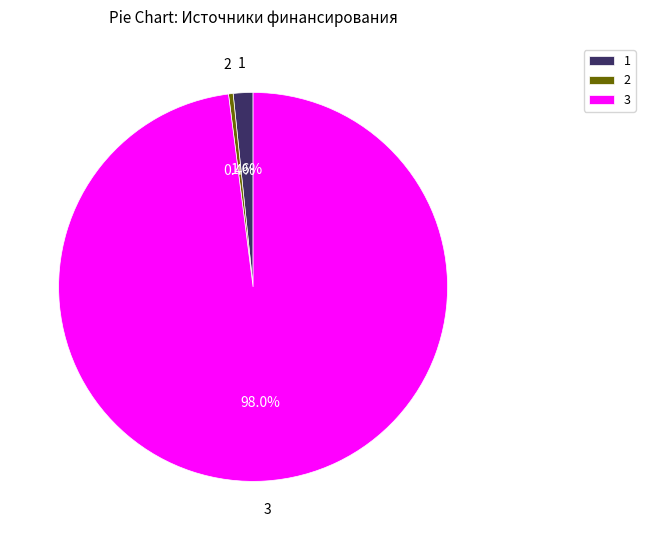

What is the majority slice?

3